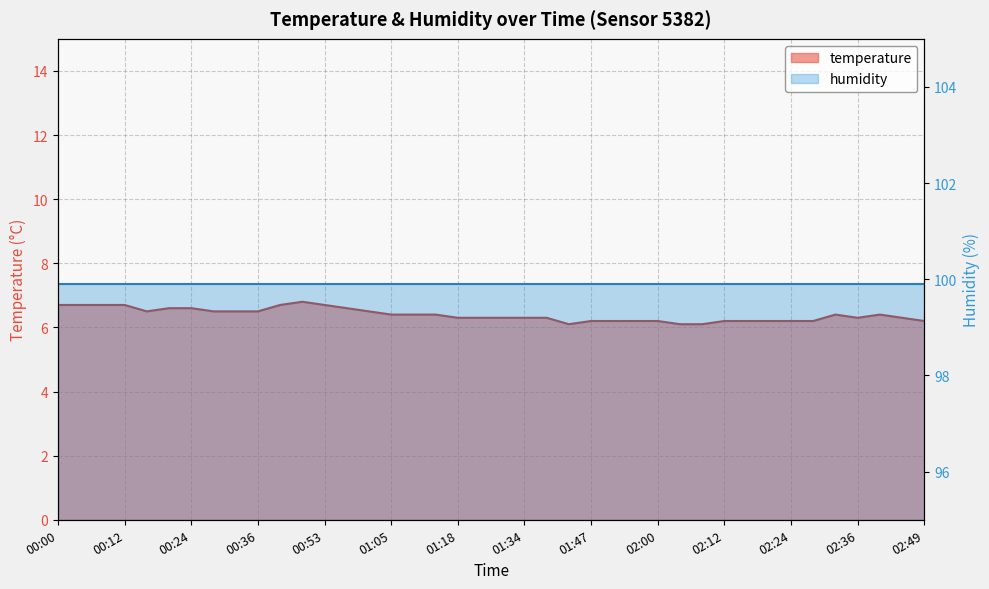

Rank the categories by value from highest to lowest.

00:48, 00:00, 00:04, 00:08, 00:12, 00:40, 00:53, 00:20, 00:24, 00:57, 00:16, 00:28, 00:32, 00:36, 01:01, 01:05, 01:09, 01:14, 02:32, 02:41, 01:18, 01:26, 01:30, 01:34, 01:39, 02:36, 02:45, 01:47, 01:52, 01:56, 02:00, 02:12, 02:16, 02:20, 02:24, 02:28, 02:49, 01:43, 02:04, 02:08